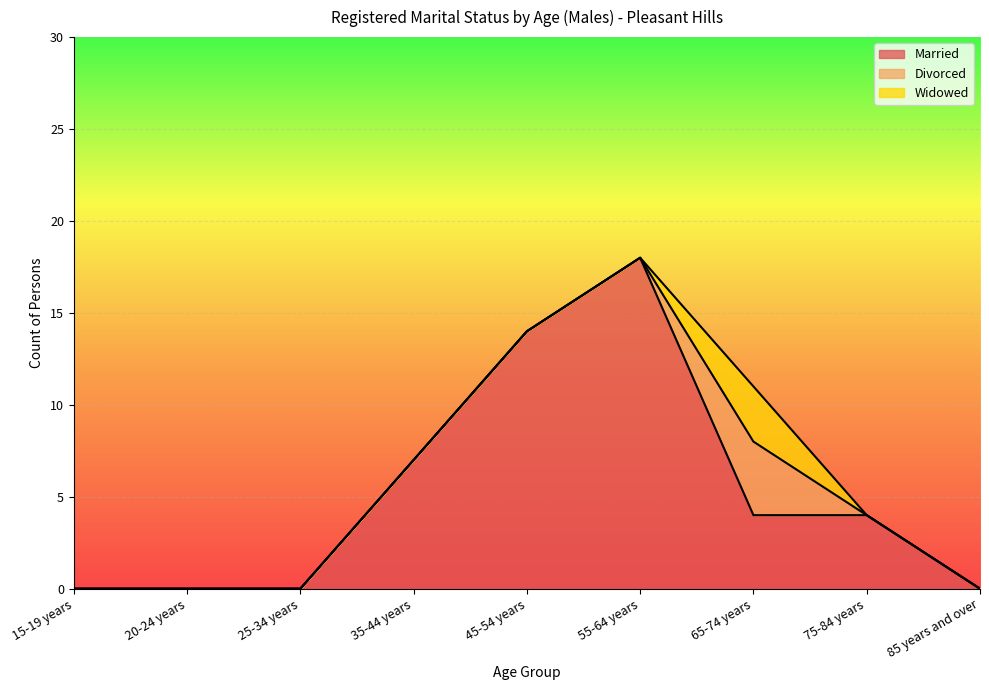

What are all the series names shown in the legend?

Married, Divorced, Widowed